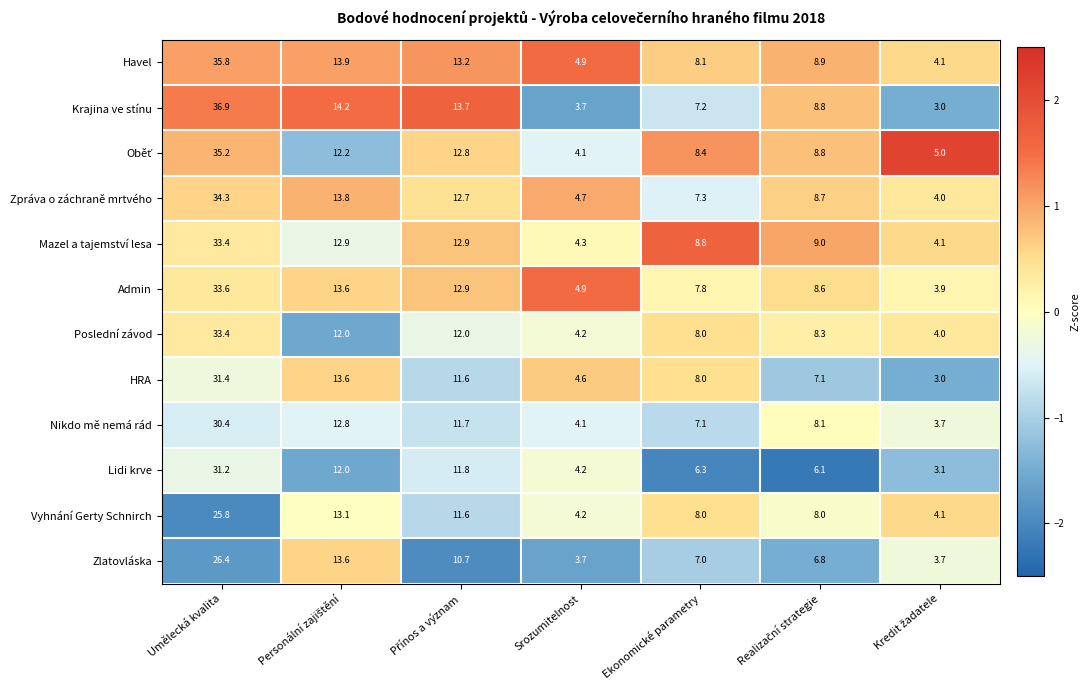

Which series has the largest total across all categories?

Havel